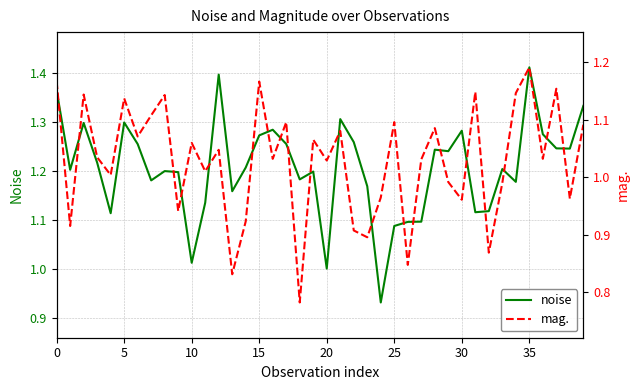

At which label does noise reach its peak?

35